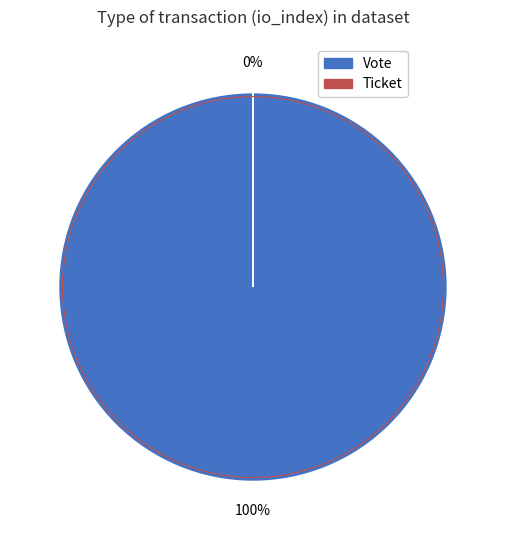

Does any single category account for the majority?

Yes